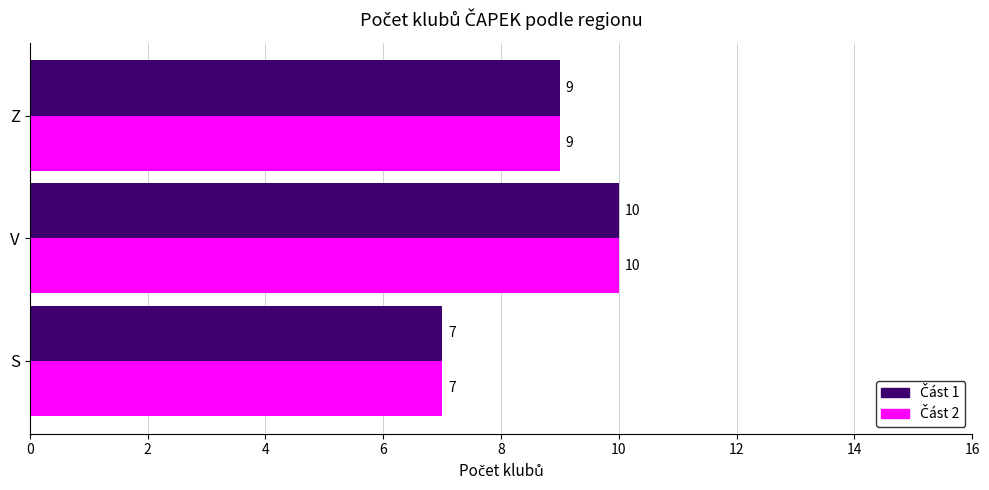

At which category is the sum across all series the highest?

V